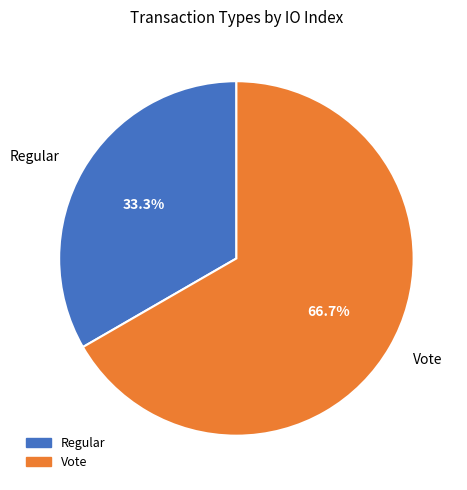

Rank the categories by value from lowest to highest.

Regular, Vote